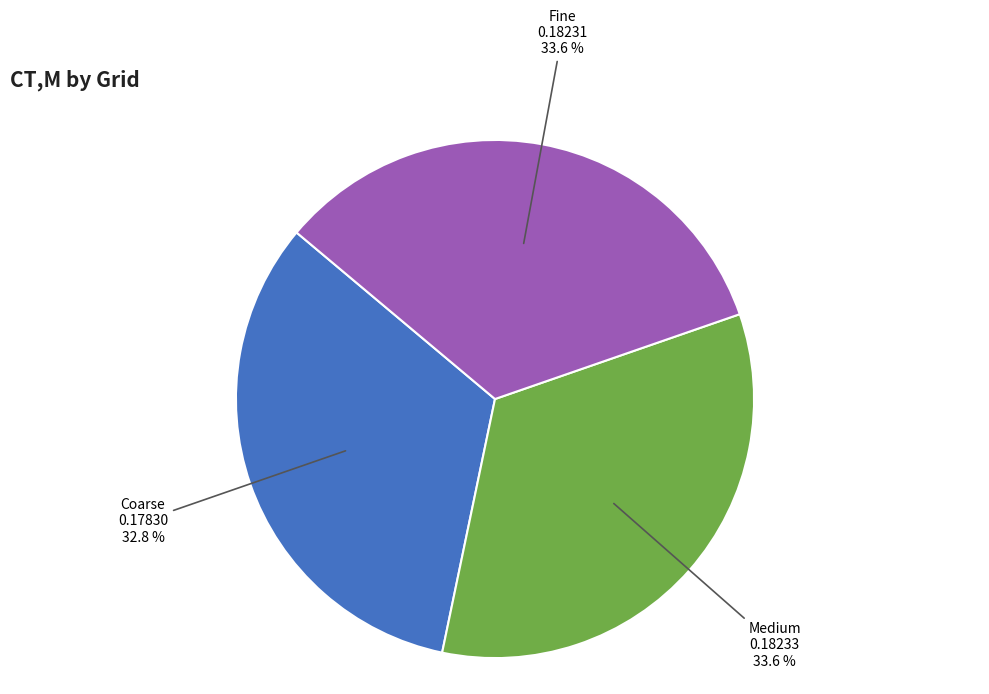

The Medium slice represents 26% of the pie. True or false?

False